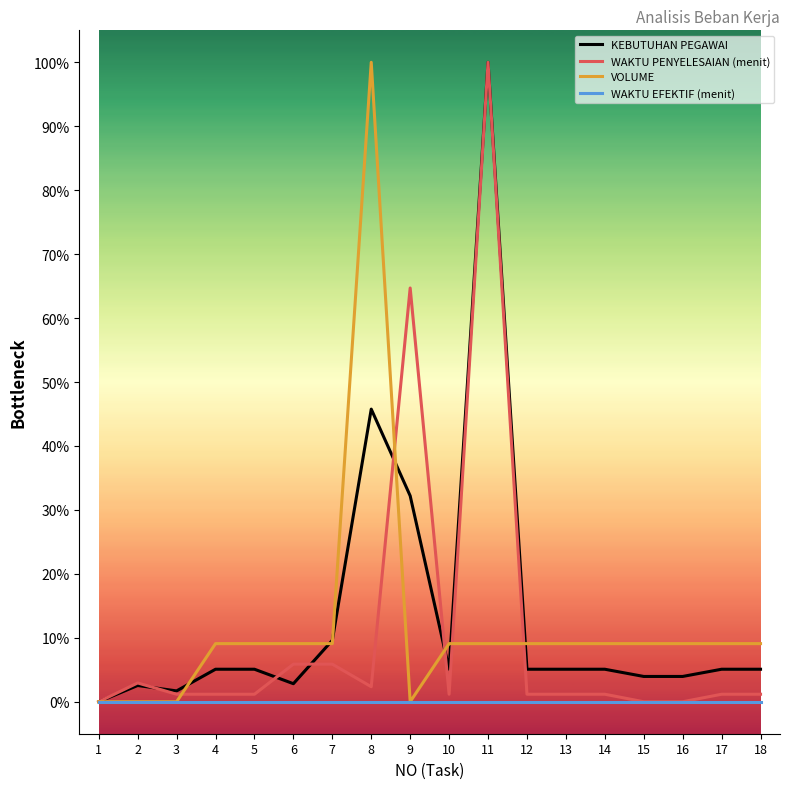

What is the greatest value displayed?

100.0